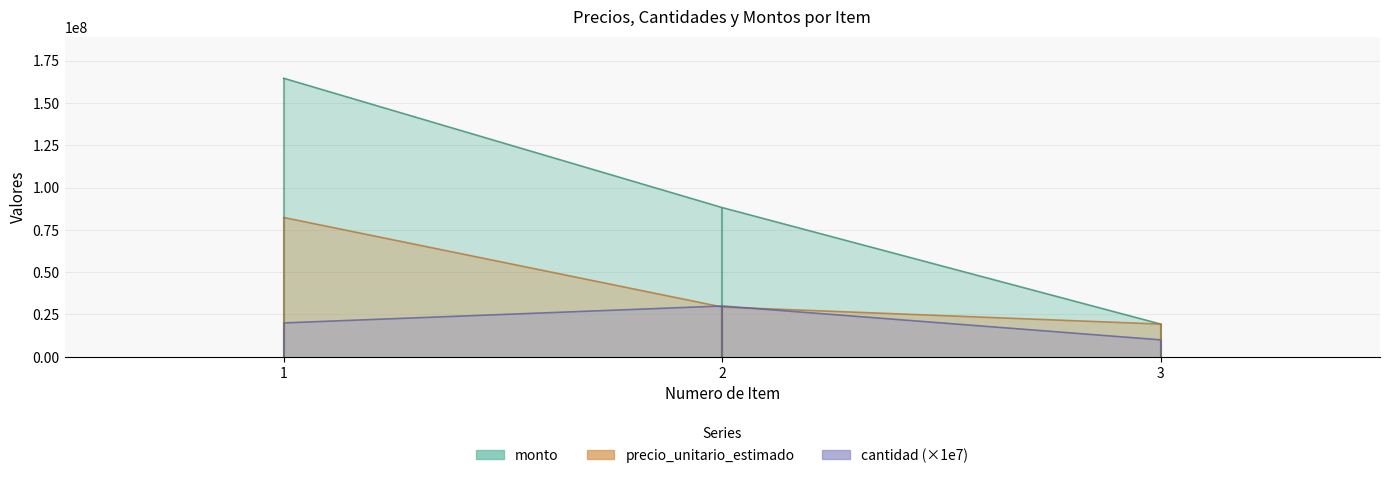

How many data points does each series have?

3